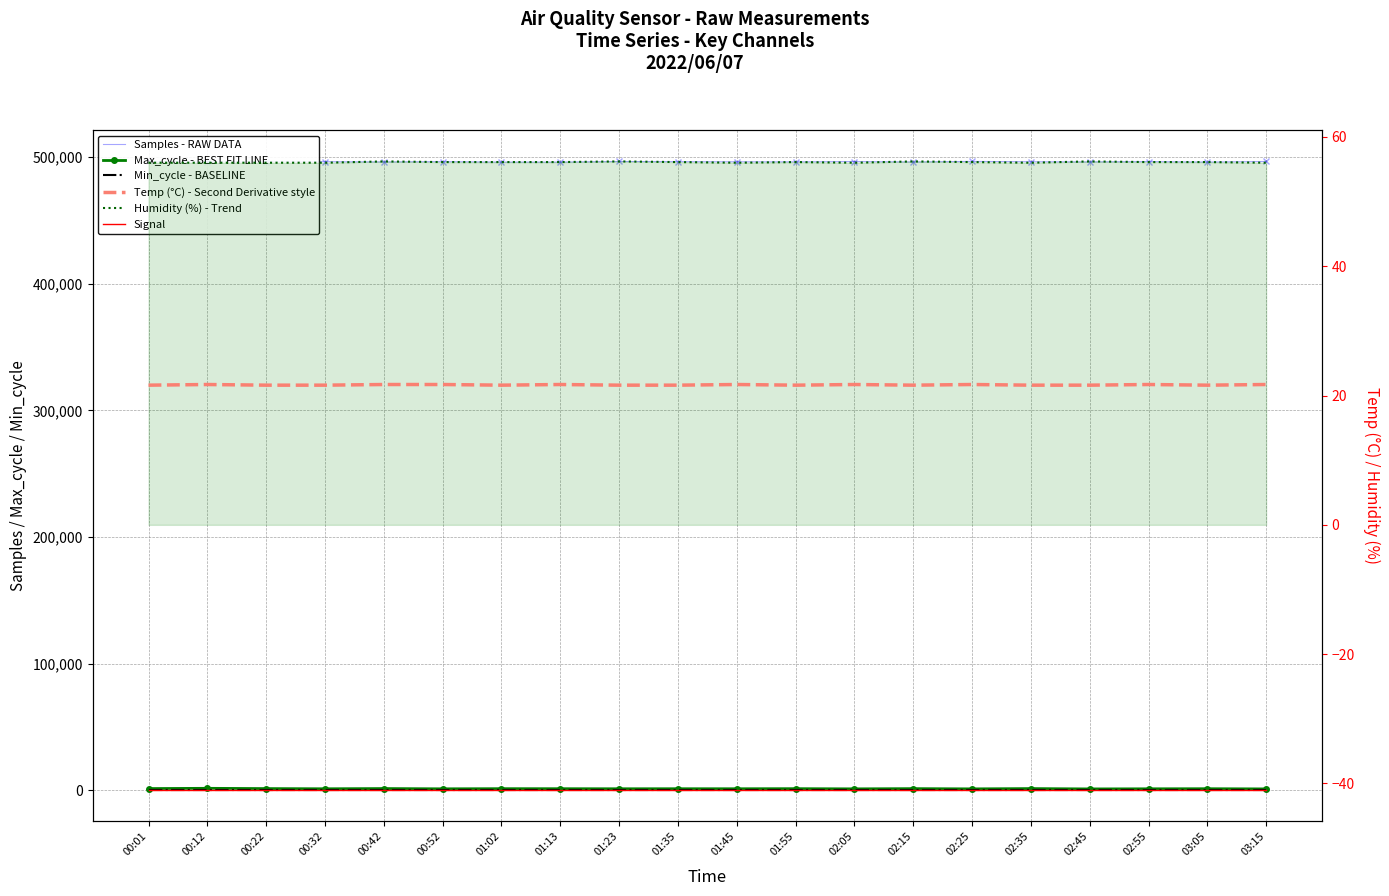

True or false: Samples - RAW DATA and Humidity (%) - Trend intersect in this chart.

False